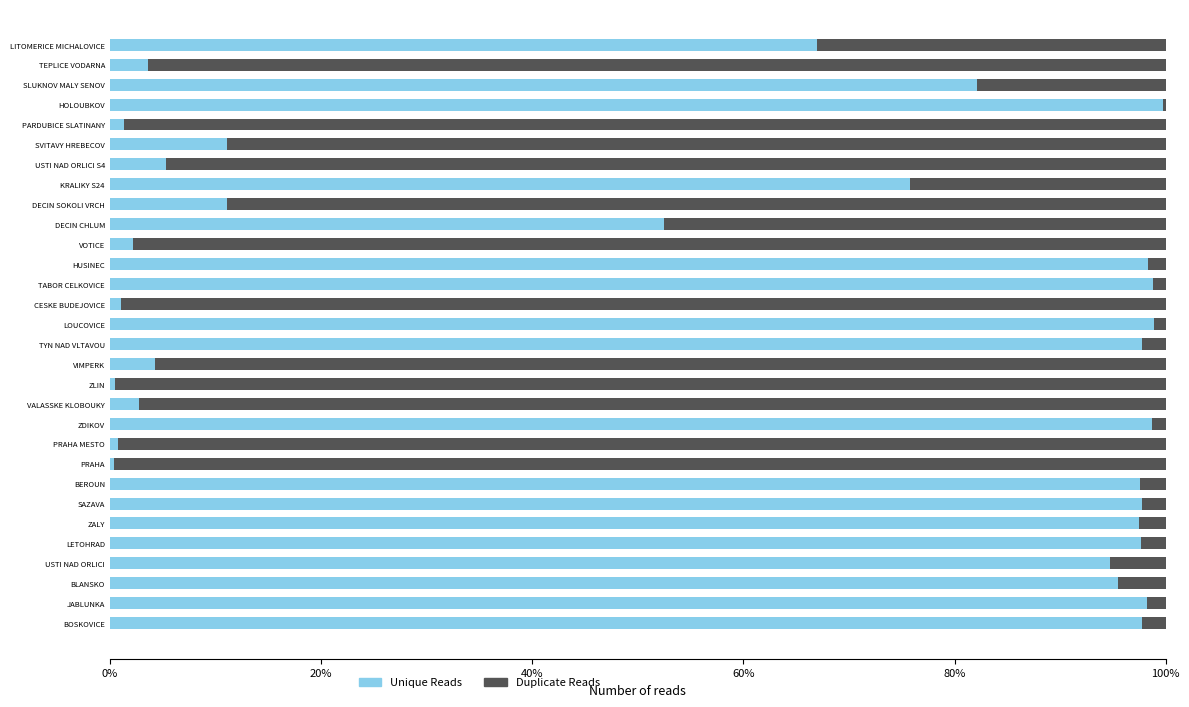

Count the number of data series in this chart.

2